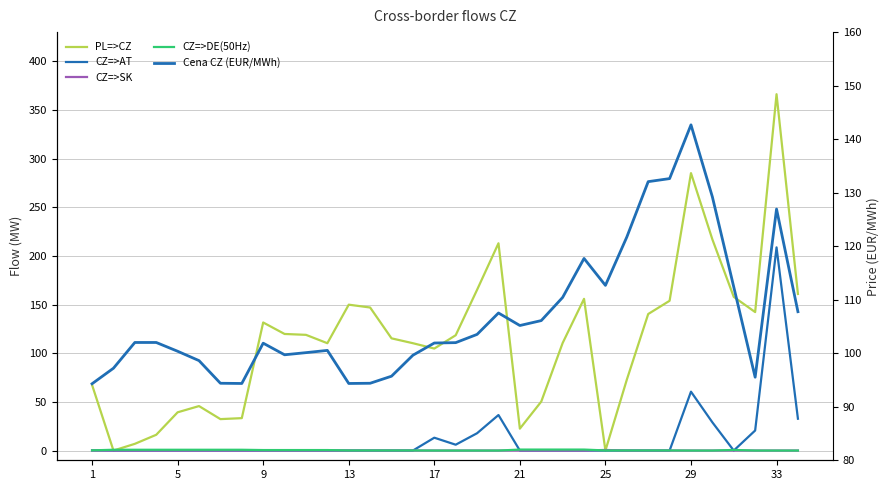

Between 14 and 21, which series saw the biggest shift?

PL=>CZ